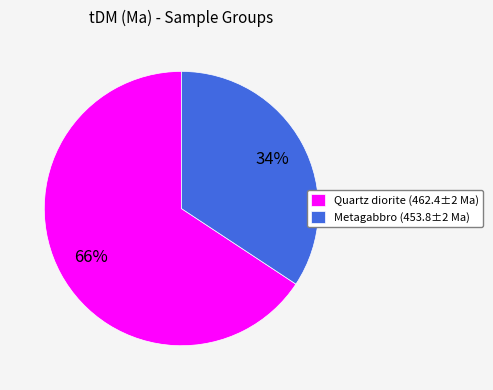

What is the largest slice in the pie chart?

Quartz diorite (462.4±2 Ma)